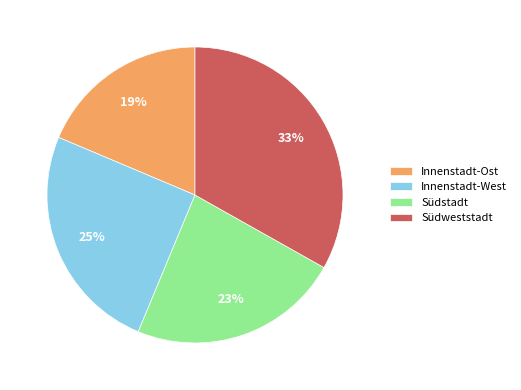

Rank the categories by value from highest to lowest.

Südweststadt, Innenstadt-West, Südstadt, Innenstadt-Ost